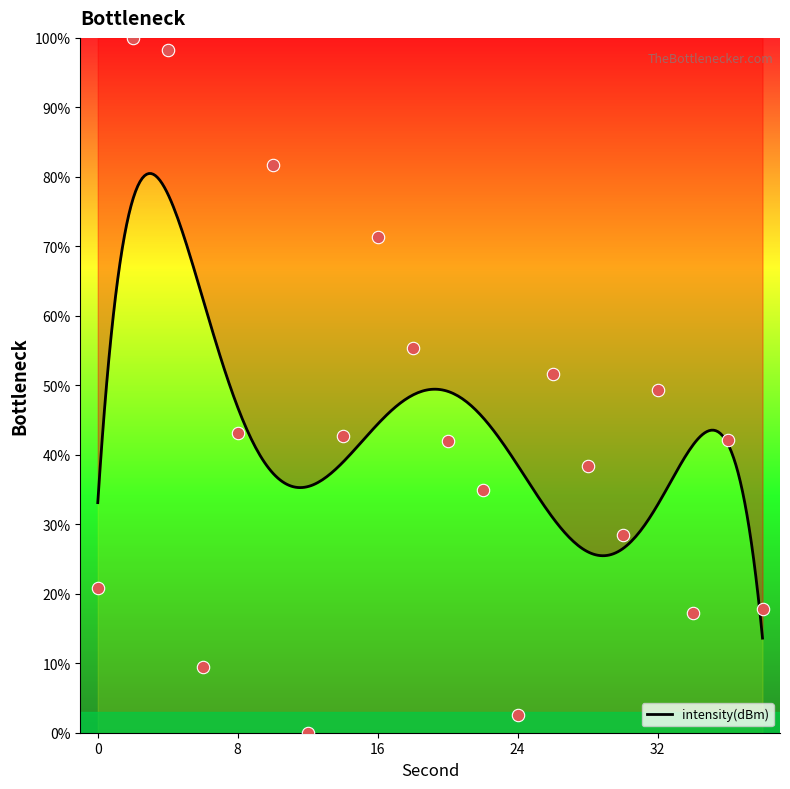

What is the change in value from 10 to 14?

-39.0